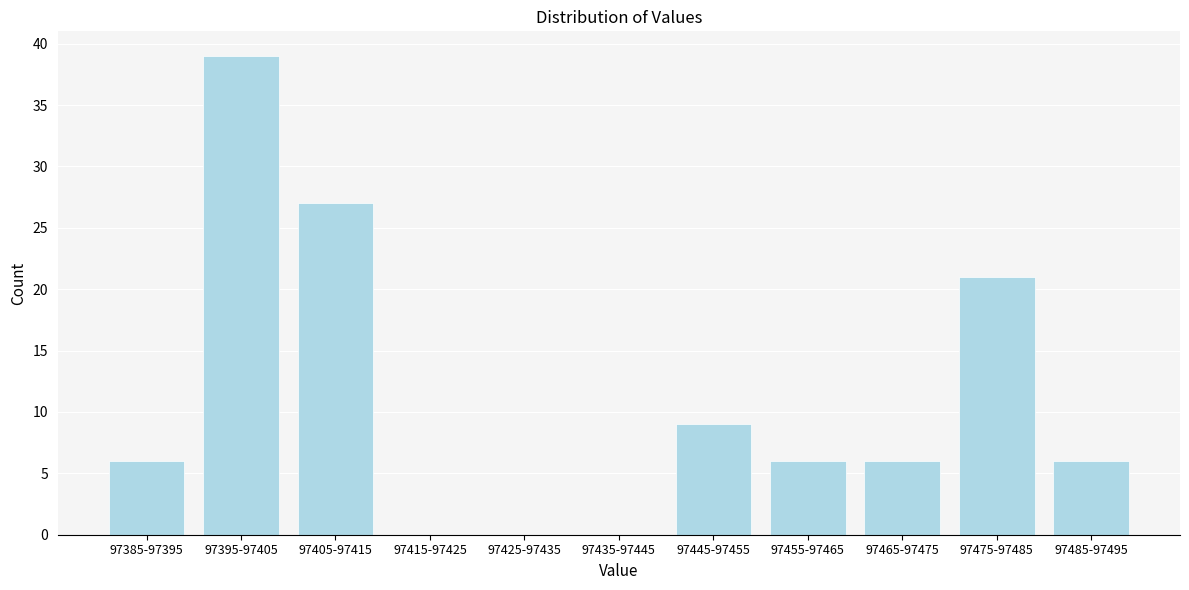

Reading left to right, what are all the values shown in this chart?

97385-97395=6	97395-97405=39	97405-97415=27	97415-97425=0	97425-97435=0	97435-97445=0	97445-97455=9	97455-97465=6	97465-97475=6	97475-97485=21	97485-97495=6